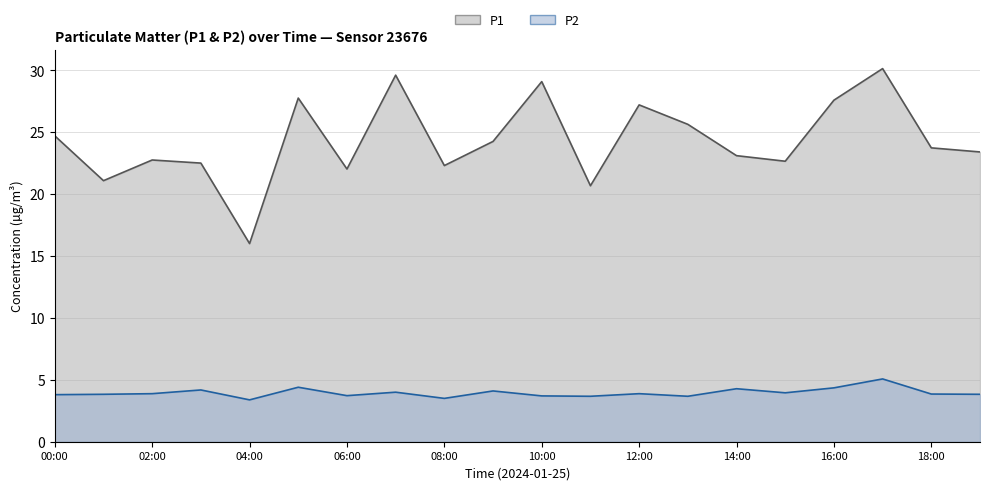

What is the label of the 14th point from the right?

06:00